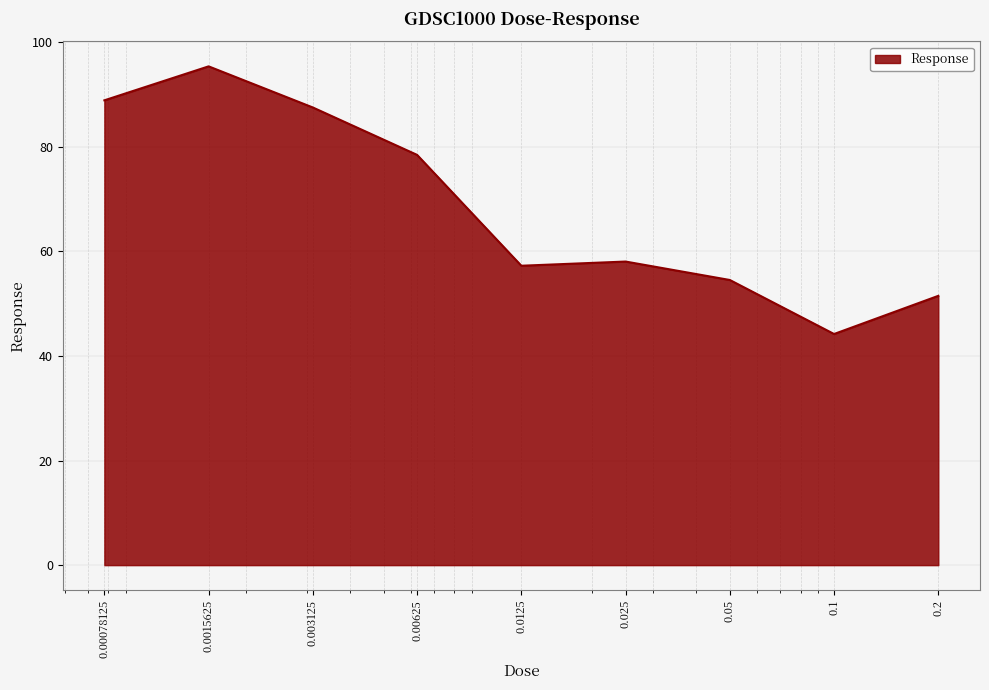

What is the difference between the maximum and minimum values?

51.2